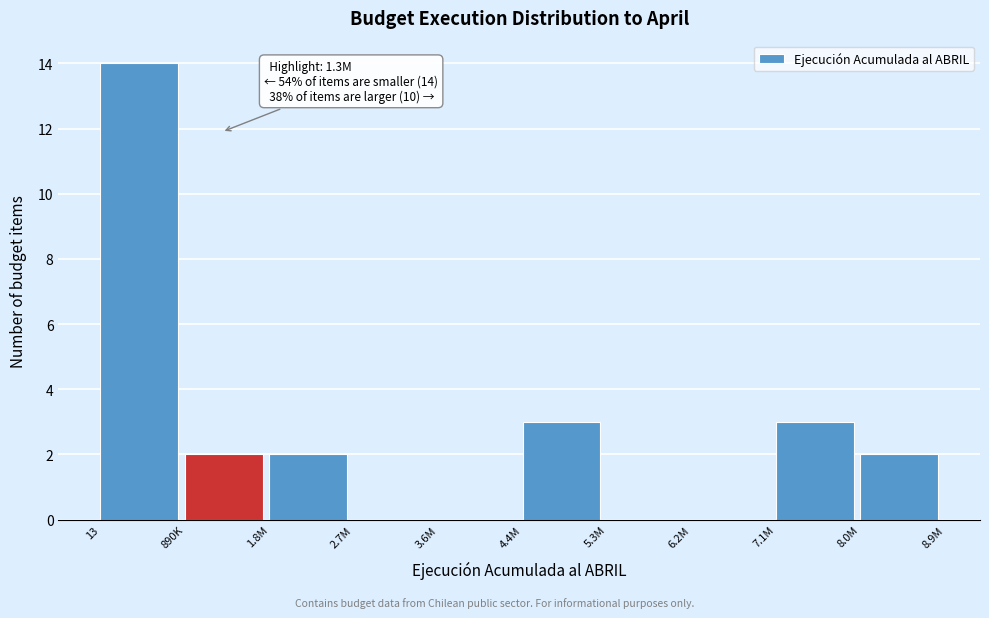

Reading left to right, transcribe all the data shown in this chart.

13=14	890K=2	1.8M=2	2.7M=0	3.6M=0	4.4M=3	5.3M=0	6.2M=0	7.1M=3	8.0M=2